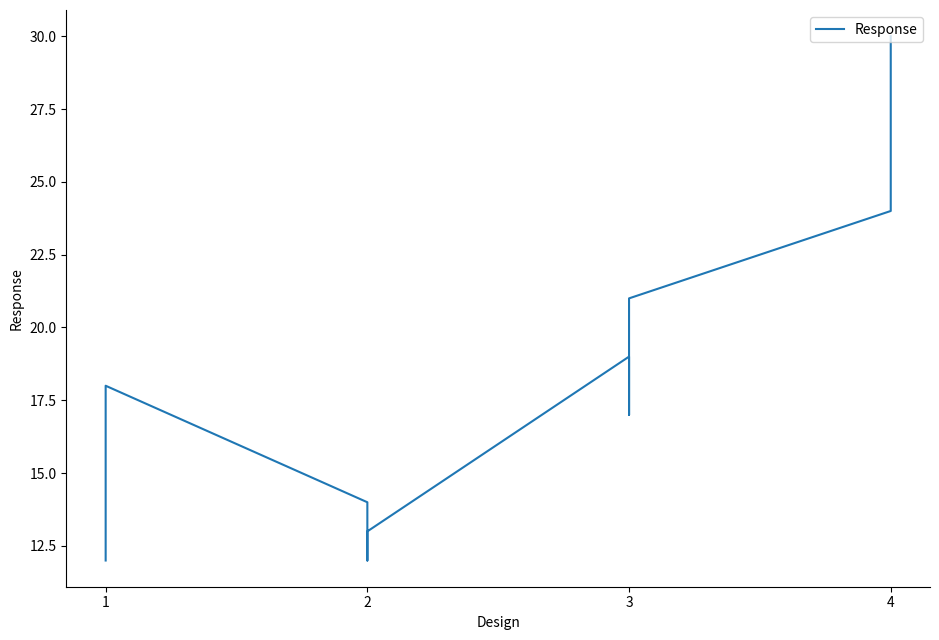

Reading left to right, list all the values displayed in this chart.

12	18	14	12	13	19	17	21	24	30